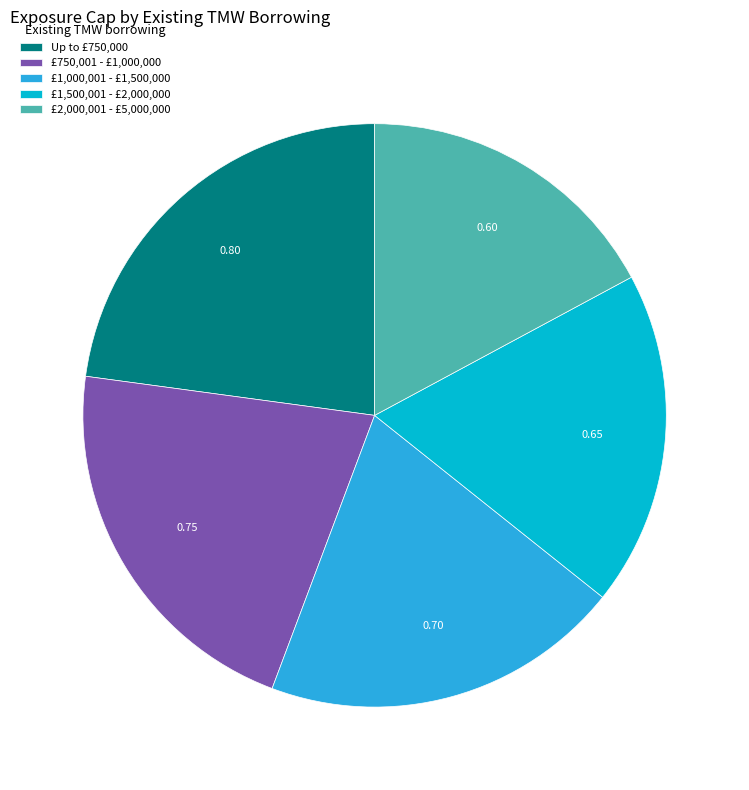

Which has a higher value, £750,001 - £1,000,000 or £1,000,001 - £1,500,000?

£750,001 - £1,000,000